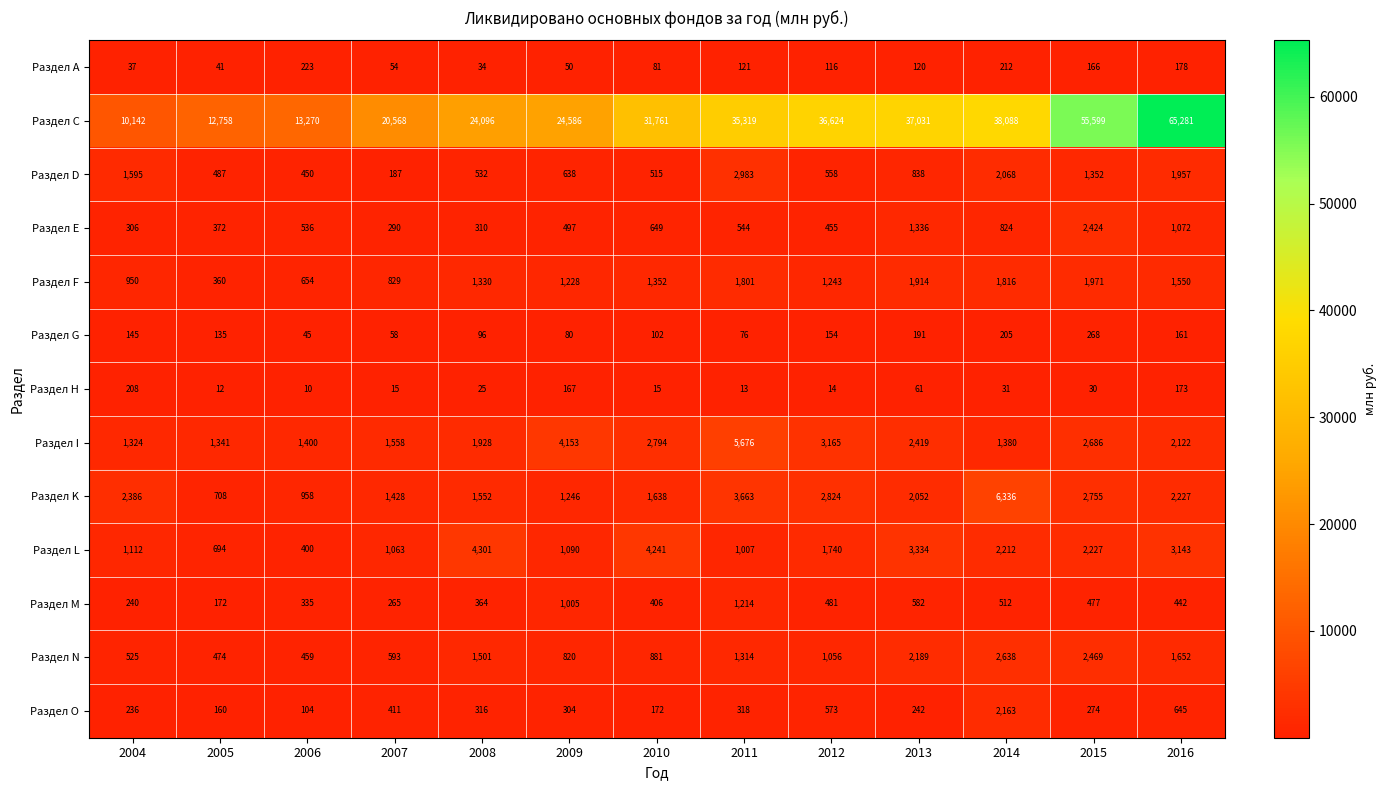

At which category does the chart reach its peak across all series?

2016